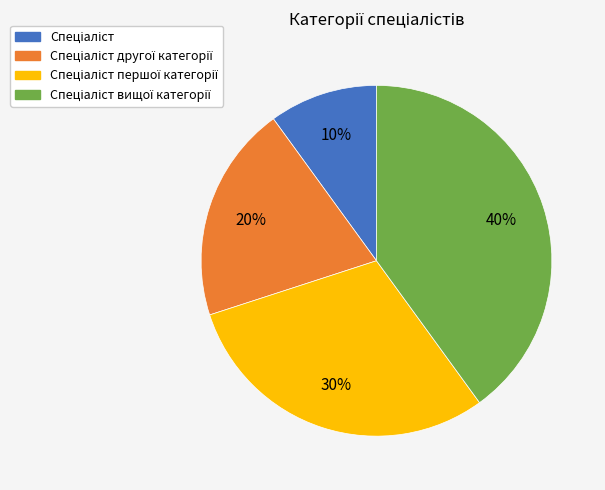

To the nearest percent, what is the difference between the largest and smallest slice percentages?

30%